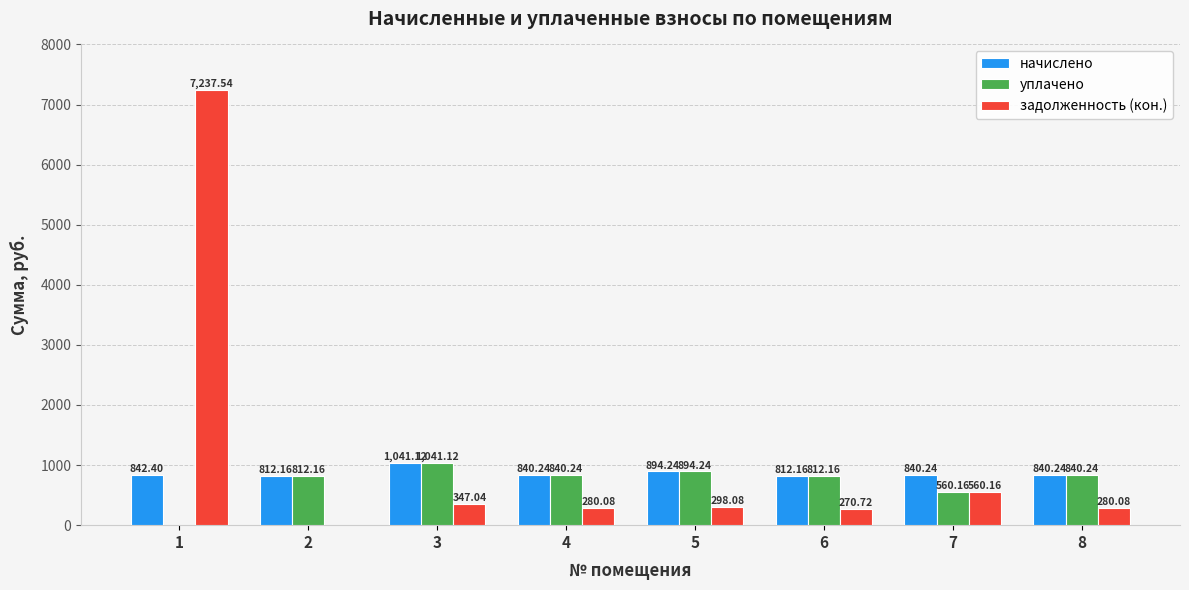

At which label is начислено closest to 926?

5